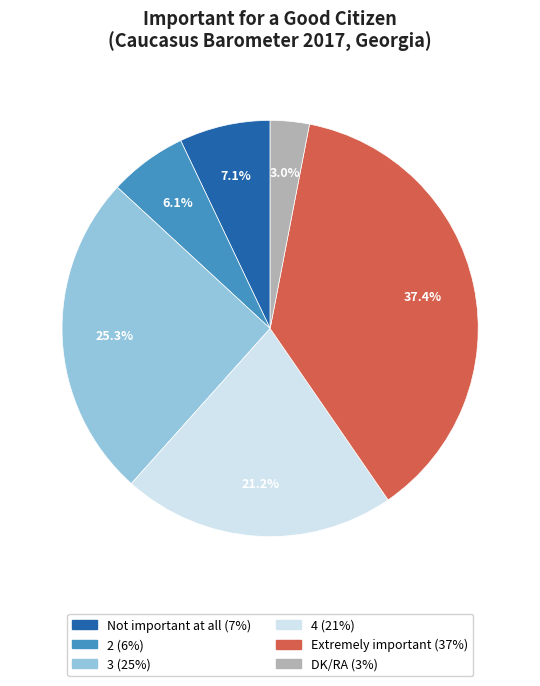

Rank the categories by value from lowest to highest.

DK/RA, 2, Not important at all, 4, 3, Extremely important